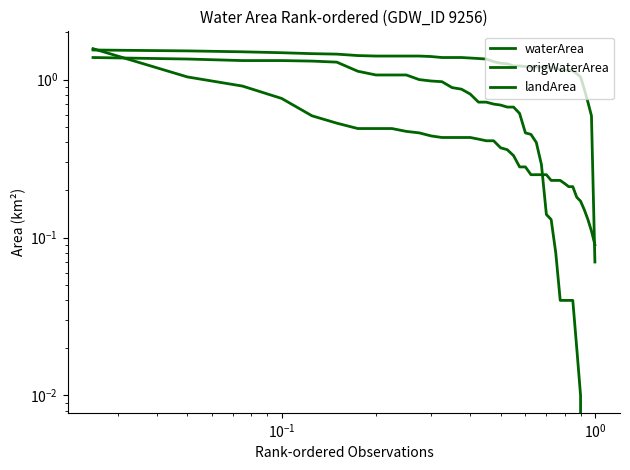

Which series has the largest total across all categories?

waterArea